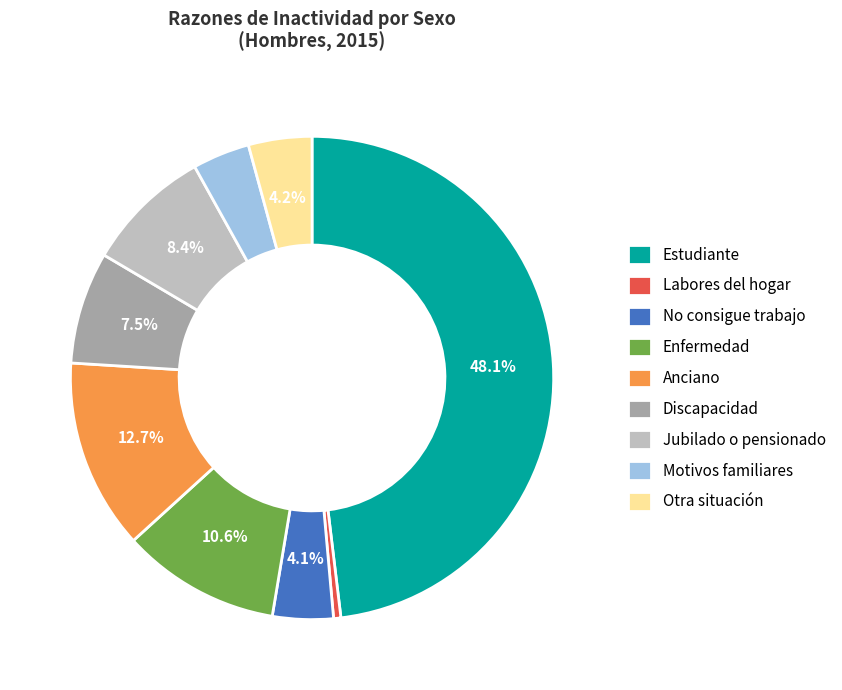

Combined, do Motivos familiares and No consigue trabajo account for over 50%?

No